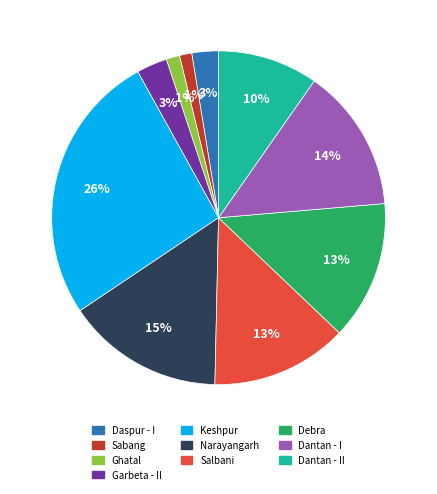

Is Garbeta - II the majority of the pie?

No